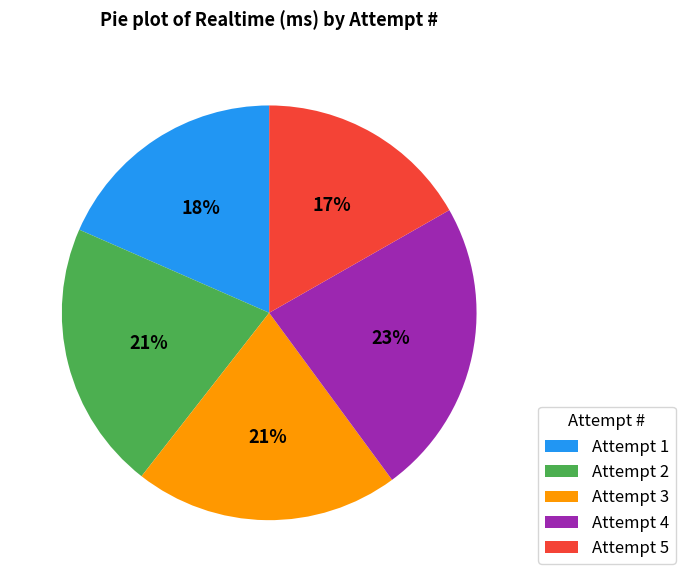

What is the ratio of the value at Attempt 5 to the value at Attempt 4?

0.7